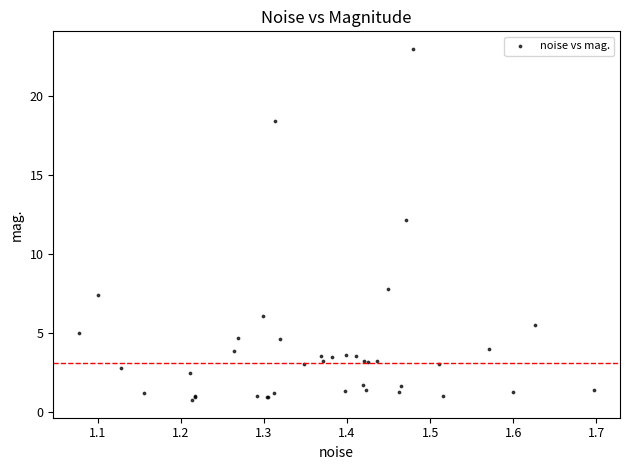

What Y value in the scatter plot is closest to 11?

12.2